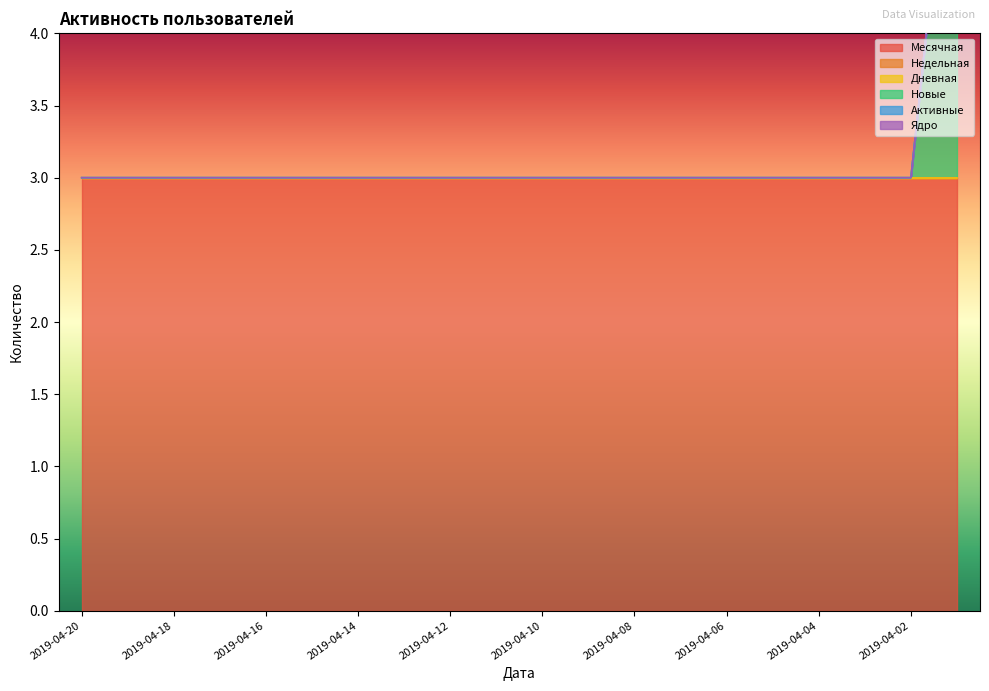

Reading left to right, extract all data points from this chart.

Месячная: 2019-04-20=3	2019-04-19=3	2019-04-18=3	2019-04-17=3	2019-04-16=3	2019-04-15=3	2019-04-14=3	2019-04-13=3	2019-04-12=3	2019-04-11=3	2019-04-10=3	2019-04-09=3	2019-04-08=3	2019-04-07=3	2019-04-06=3	2019-04-05=3	2019-04-04=3	2019-04-03=3	2019-04-02=3	2019-04-01=3
Недельная: 2019-04-20=0	2019-04-19=0	2019-04-18=0	2019-04-17=0	2019-04-16=0	2019-04-15=0	2019-04-14=0	2019-04-13=0	2019-04-12=0	2019-04-11=0	2019-04-10=0	2019-04-09=0	2019-04-08=0	2019-04-07=0	2019-04-06=0	2019-04-05=0	2019-04-04=0	2019-04-03=0	2019-04-02=0	2019-04-01=0
Дневная: 2019-04-20=0	2019-04-19=0	2019-04-18=0	2019-04-17=0	2019-04-16=0	2019-04-15=0	2019-04-14=0	2019-04-13=0	2019-04-12=0	2019-04-11=0	2019-04-10=0	2019-04-09=0	2019-04-08=0	2019-04-07=0	2019-04-06=0	2019-04-05=0	2019-04-04=0	2019-04-03=0	2019-04-02=0	2019-04-01=0
Новые: 2019-04-20=0	2019-04-19=0	2019-04-18=0	2019-04-17=0	2019-04-16=0	2019-04-15=0	2019-04-14=0	2019-04-13=0	2019-04-12=0	2019-04-11=0	2019-04-10=0	2019-04-09=0	2019-04-08=0	2019-04-07=0	2019-04-06=0	2019-04-05=0	2019-04-04=0	2019-04-03=0	2019-04-02=0	2019-04-01=3
Активные: 2019-04-20=0	2019-04-19=0	2019-04-18=0	2019-04-17=0	2019-04-16=0	2019-04-15=0	2019-04-14=0	2019-04-13=0	2019-04-12=0	2019-04-11=0	2019-04-10=0	2019-04-09=0	2019-04-08=0	2019-04-07=0	2019-04-06=0	2019-04-05=0	2019-04-04=0	2019-04-03=0	2019-04-02=0	2019-04-01=0
Ядро: 2019-04-20=0	2019-04-19=0	2019-04-18=0	2019-04-17=0	2019-04-16=0	2019-04-15=0	2019-04-14=0	2019-04-13=0	2019-04-12=0	2019-04-11=0	2019-04-10=0	2019-04-09=0	2019-04-08=0	2019-04-07=0	2019-04-06=0	2019-04-05=0	2019-04-04=0	2019-04-03=0	2019-04-02=0	2019-04-01=0